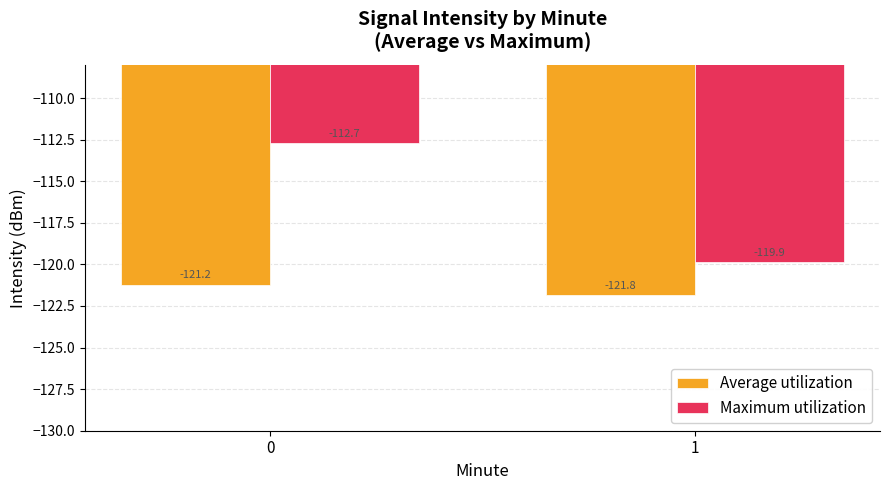

Rank the series by their average value, from highest to lowest.

Maximum utilization, Average utilization